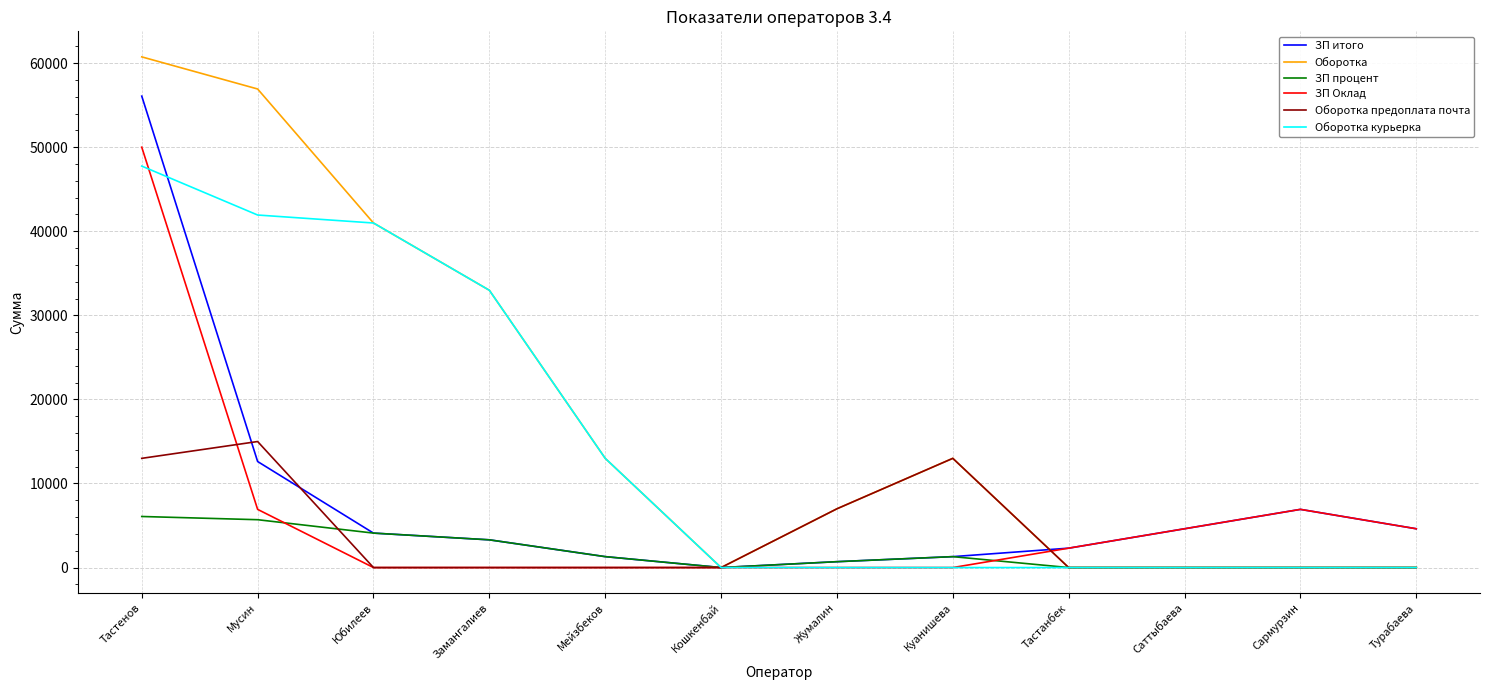

Which series has the largest range (max minus min)?

Оборотка